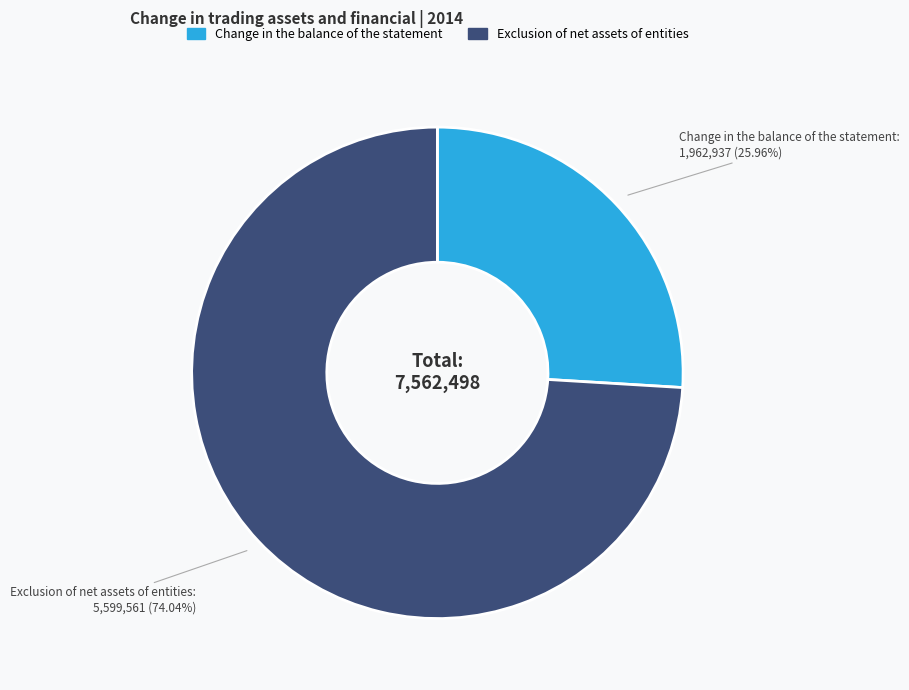

What portion of the pie excludes Exclusion of net assets of entities?

26.0%